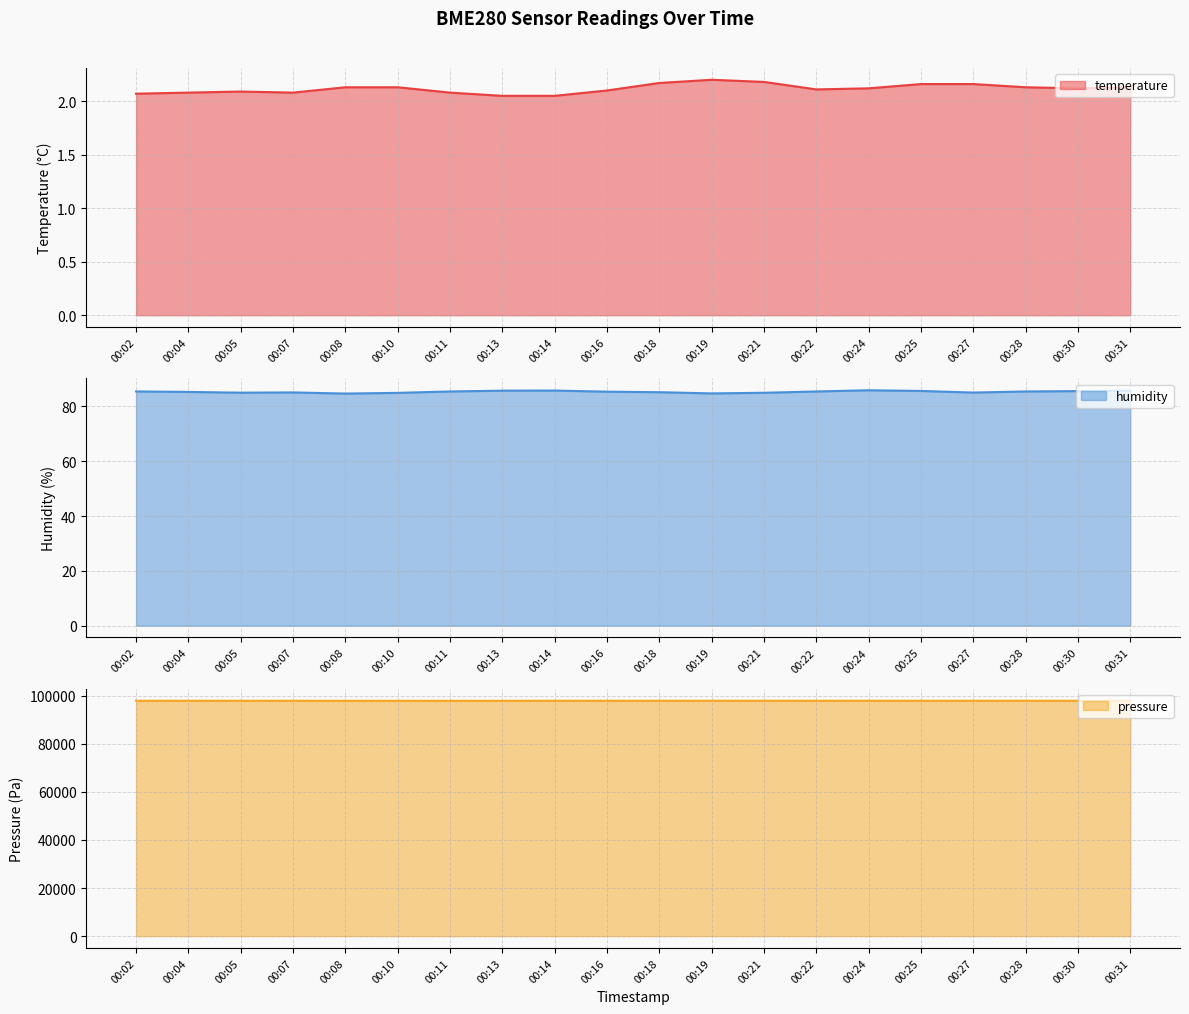

Rank the series at 00:07 from lowest to highest value.

temperature, humidity, pressure